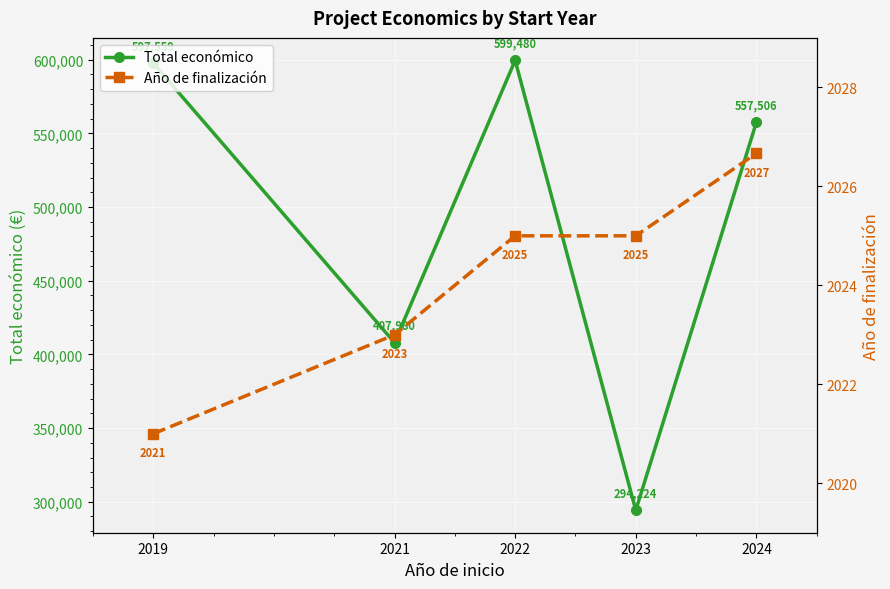

Is it true that Año de finalización equals 2021.0 at 2019?

True